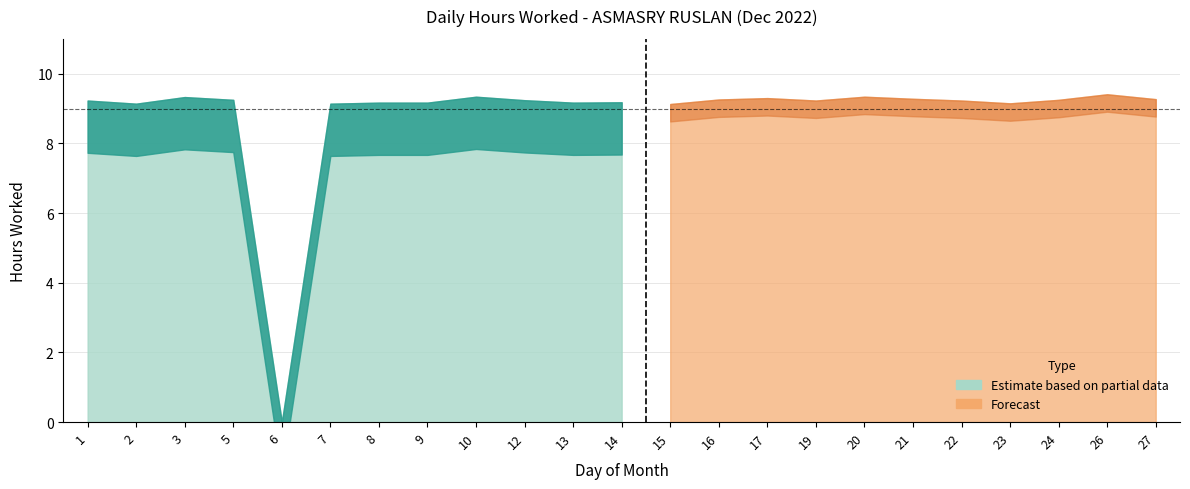

Between 2 and 24, which is larger?

24